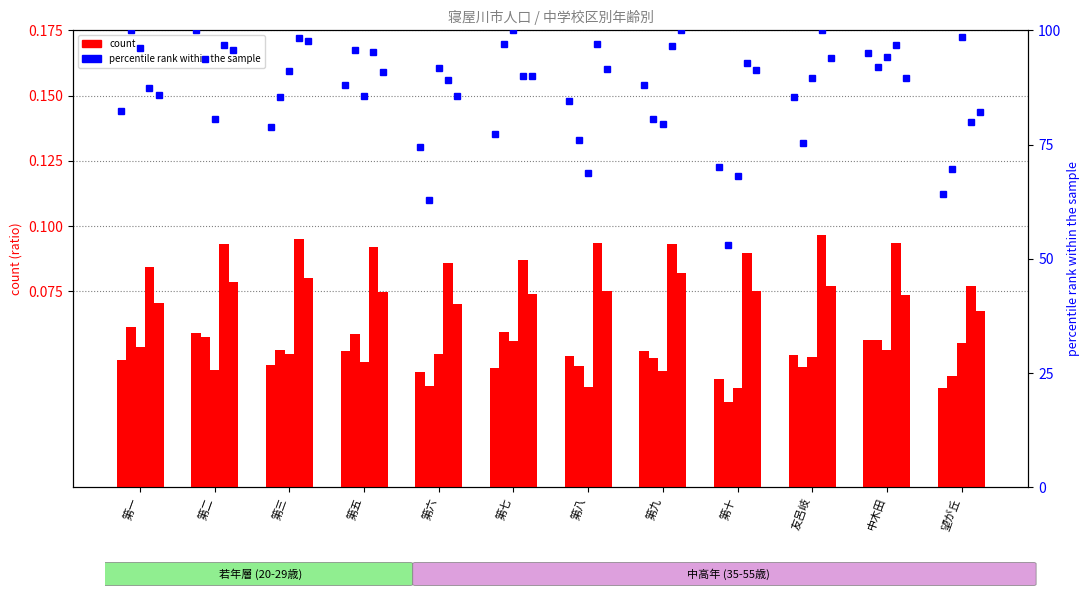

What is the sum of all 25～29 values?

0.6